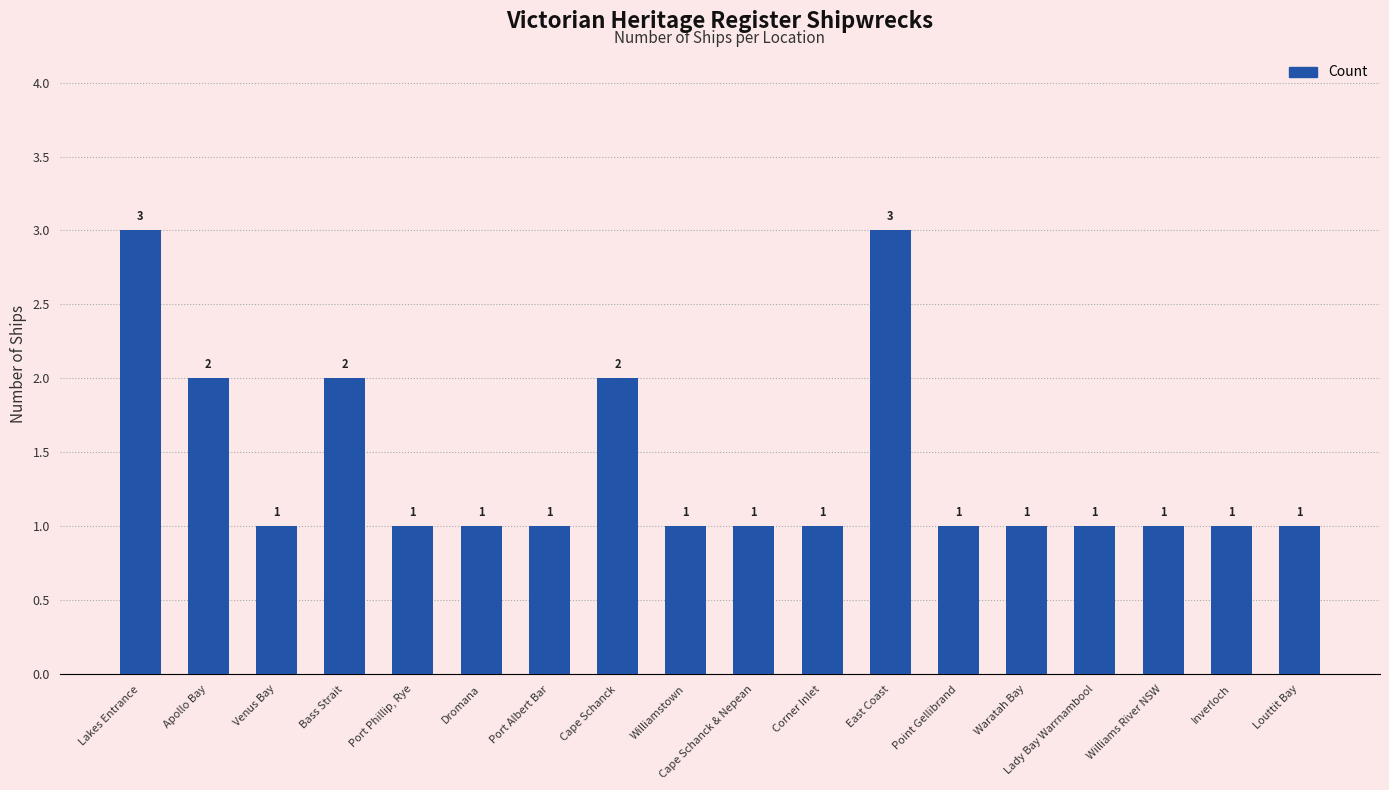

Reading left to right, list all the values displayed in this chart.

3	2	1	2	1	1	1	2	1	1	1	3	1	1	1	1	1	1